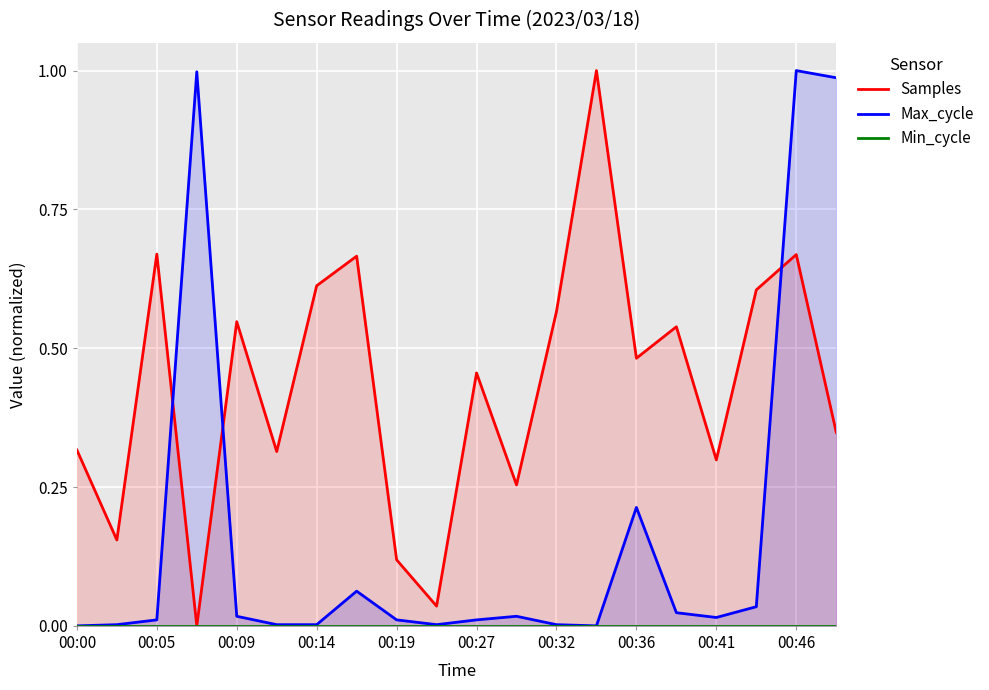

Is it true that Samples equals 0.7 at 00:46?

True